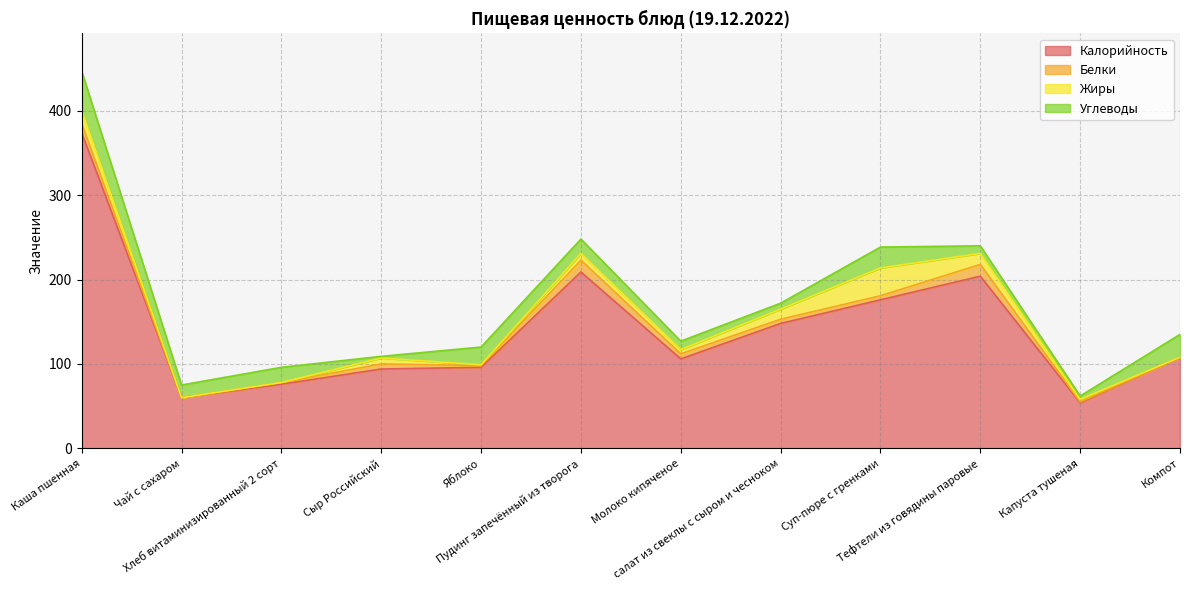

The Жиры series shows 3.0 at Капуста тушеная. True or false?

True